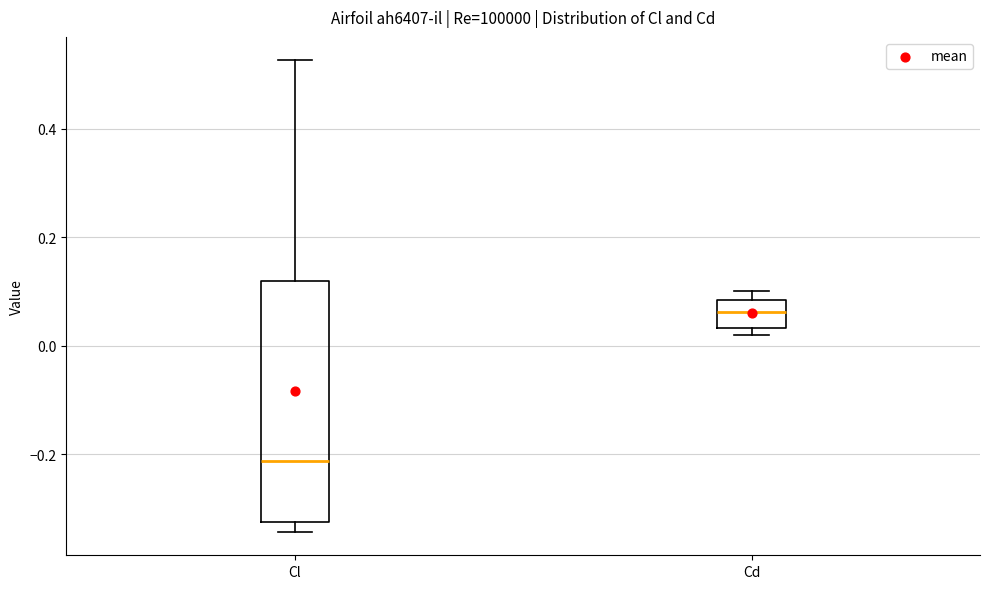

Which box's median line is the highest?

Cd